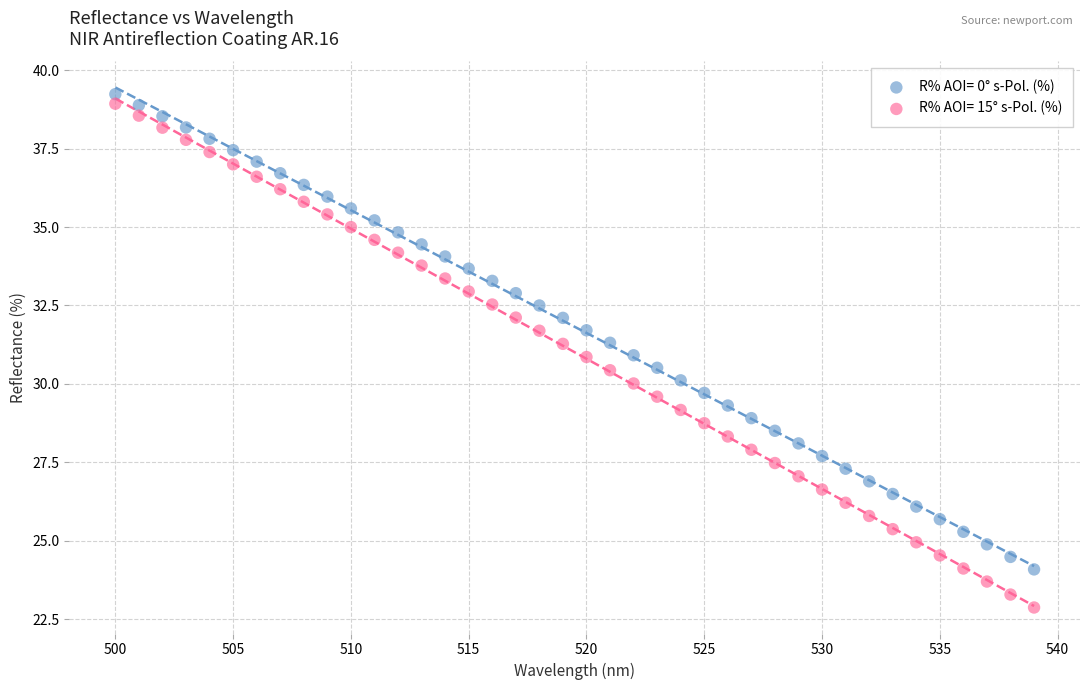

Which series contains the lowest Y value?

R% AOI= 15° s-Pol. (%)